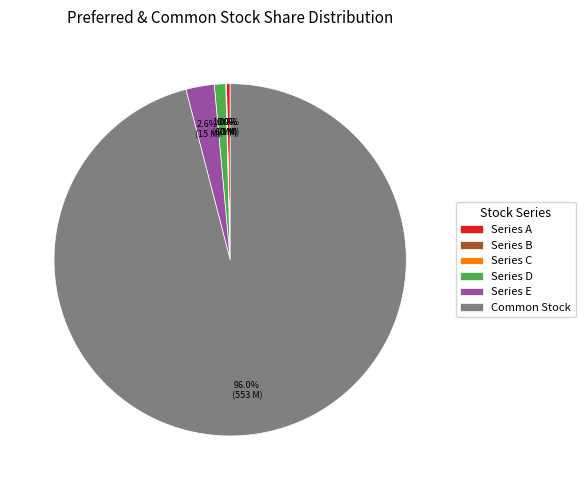

Which has a higher value, Series D or Common Stock?

Common Stock